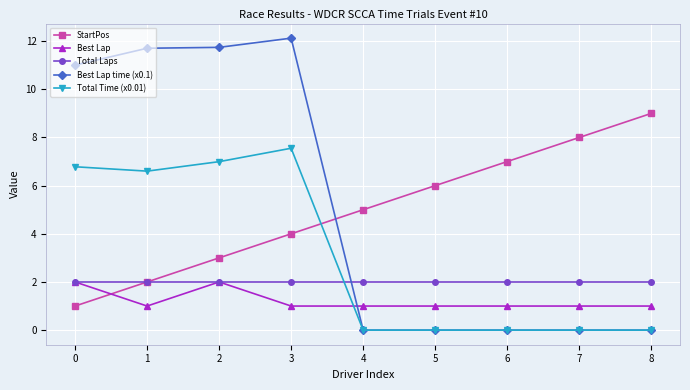

What is the maximum value shown in the chart?

12.1